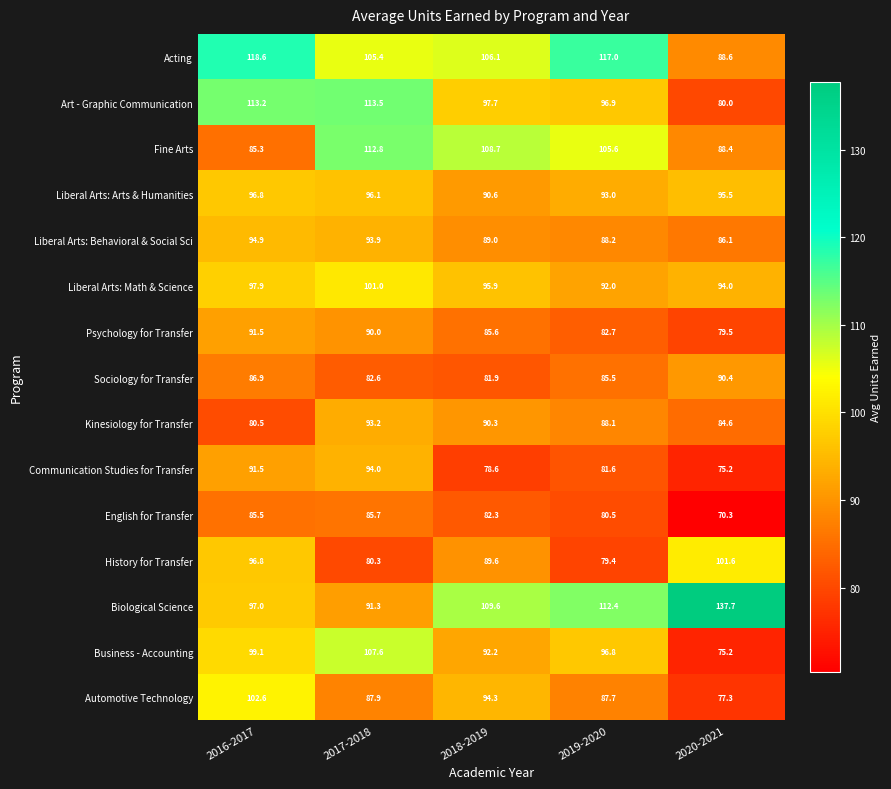

At which category is the sum across all series the highest?

2016-2017